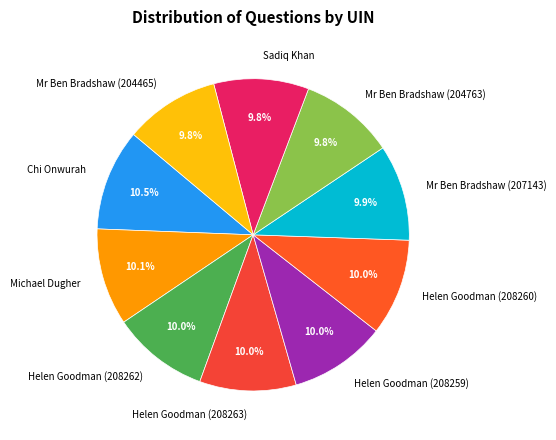

How many segments does this pie chart have?

10